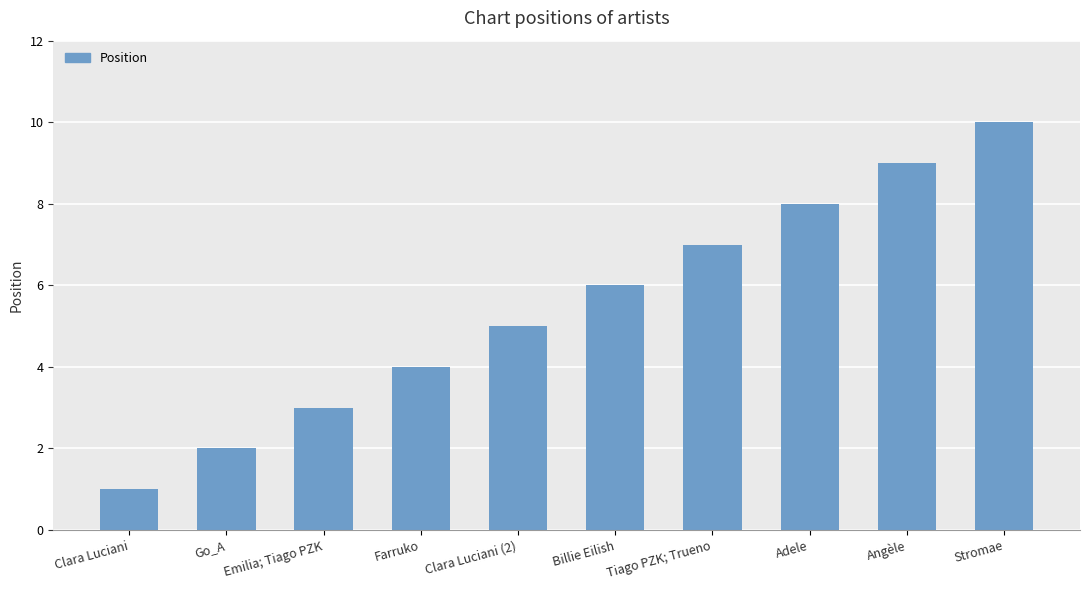

Approximately how many times larger is the value at Billie Eilish compared to Farruko?

1.5